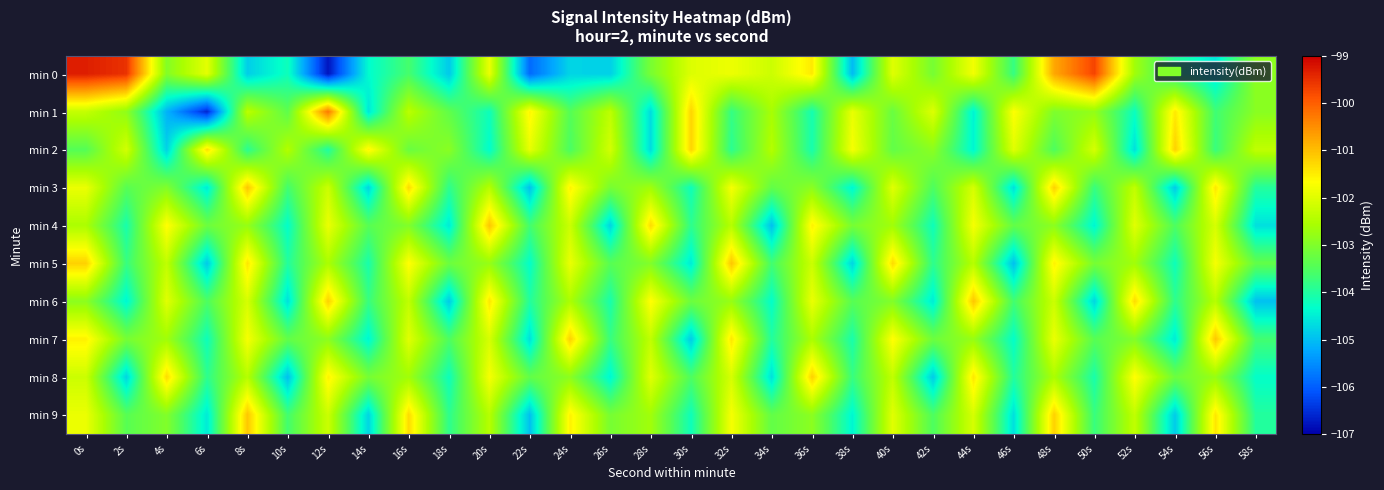

Reading left to right, list all the values displayed in this chart.

min 0: 0s=-99.3	2s=-99.5	4s=-103.0	6s=-101.9	8s=-104.8	10s=-104.2	12s=-106.8	14s=-104.4	16s=-103.6	18s=-104.9	20s=-101.9	22s=-105.9	24s=-104.8	26s=-104.8	28s=-103.1	30s=-102.0	32s=-101.8	34s=-102.2	36s=-101.5	38s=-105.0	40s=-102.0	42s=-103.1	44s=-101.8	46s=-103.8	48s=-100.8	50s=-99.7	52s=-102.6	54s=-103.9	56s=-104.6	58s=-102.9
min 1: 0s=-102.3	2s=-102.8	4s=-105.1	6s=-106.6	8s=-102.4	10s=-103.4	12s=-100.3	14s=-104.6	16s=-102.4	18s=-103.3	20s=-104.2	22s=-101.6	24s=-103.5	26s=-102.3	28s=-104.7	30s=-101.2	32s=-103.8	34s=-102.6	36s=-104.1	38s=-101.9	40s=-103.2	42s=-102.0	44s=-104.5	46s=-101.7	48s=-103.0	50s=-102.8	52s=-104.2	54s=-101.5	56s=-103.7	58s=-102.9
min 2: 0s=-103.5	2s=-102.1	4s=-104.8	6s=-101.3	8s=-103.9	10s=-102.5	12s=-104.0	14s=-101.6	16s=-103.2	18s=-102.9	20s=-104.3	22s=-101.9	24s=-103.6	26s=-102.1	28s=-104.7	30s=-101.2	32s=-103.9	34s=-102.4	36s=-104.1	38s=-101.8	40s=-103.3	42s=-102.9	44s=-104.4	46s=-102.0	48s=-103.5	50s=-102.1	52s=-104.6	54s=-101.2	56s=-103.8	58s=-102.3
min 3: 0s=-101.9	2s=-103.4	4s=-103.0	6s=-104.5	8s=-101.1	10s=-103.6	12s=-102.2	14s=-104.8	16s=-101.3	18s=-103.9	20s=-102.4	22s=-105.0	24s=-101.5	26s=-103.1	28s=-102.6	30s=-104.2	32s=-101.8	34s=-103.3	36s=-102.9	38s=-104.4	40s=-102.0	42s=-103.5	44s=-102.1	46s=-104.6	48s=-101.2	50s=-103.8	52s=-102.3	54s=-104.9	56s=-101.4	58s=-104.0
min 4: 0s=-102.5	2s=-104.1	4s=-101.6	6s=-103.2	8s=-102.8	10s=-104.3	12s=-101.9	14s=-103.4	16s=-103.0	18s=-104.5	20s=-101.1	22s=-103.6	24s=-102.2	26s=-104.8	28s=-101.3	30s=-103.9	32s=-102.4	34s=-105.0	36s=-101.5	38s=-103.1	40s=-102.6	42s=-104.2	44s=-101.8	46s=-103.3	48s=-102.9	50s=-104.4	52s=-102.0	54s=-103.5	56s=-102.1	58s=-104.6
min 5: 0s=-101.2	2s=-103.8	4s=-102.3	6s=-104.9	8s=-101.4	10s=-104.0	12s=-102.5	14s=-104.1	16s=-101.6	18s=-103.2	20s=-102.8	22s=-104.3	24s=-101.9	26s=-103.4	28s=-103.0	30s=-104.5	32s=-101.1	34s=-103.6	36s=-102.2	38s=-104.8	40s=-101.3	42s=-103.9	44s=-102.4	46s=-105.0	48s=-101.5	50s=-103.1	52s=-102.6	54s=-104.2	56s=-101.8	58s=-103.3
min 6: 0s=-102.9	2s=-104.4	4s=-102.0	6s=-103.5	8s=-102.1	10s=-104.6	12s=-101.2	14s=-103.8	16s=-102.3	18s=-104.9	20s=-101.4	22s=-104.0	24s=-102.5	26s=-104.1	28s=-101.6	30s=-103.2	32s=-102.8	34s=-104.3	36s=-101.9	38s=-103.4	40s=-103.0	42s=-104.5	44s=-101.1	46s=-103.6	48s=-102.2	50s=-104.8	52s=-101.3	54s=-103.9	56s=-102.4	58s=-105.0
min 7: 0s=-101.5	2s=-103.1	4s=-102.6	6s=-104.2	8s=-101.8	10s=-103.3	12s=-102.9	14s=-104.4	16s=-102.0	18s=-103.5	20s=-102.1	22s=-104.6	24s=-101.2	26s=-103.8	28s=-102.3	30s=-104.9	32s=-101.4	34s=-104.0	36s=-102.5	38s=-104.1	40s=-101.6	42s=-103.2	44s=-102.8	46s=-104.3	48s=-101.9	50s=-103.4	52s=-103.0	54s=-104.5	56s=-101.1	58s=-103.6
min 8: 0s=-102.2	2s=-104.8	4s=-101.3	6s=-103.9	8s=-102.4	10s=-105.0	12s=-101.5	14s=-103.1	16s=-102.6	18s=-104.2	20s=-101.8	22s=-103.3	24s=-102.9	26s=-104.4	28s=-102.0	30s=-103.5	32s=-102.1	34s=-104.6	36s=-101.2	38s=-103.8	40s=-102.3	42s=-104.9	44s=-101.4	46s=-104.0	48s=-102.5	50s=-104.1	52s=-101.6	54s=-103.2	56s=-102.8	58s=-104.3
min 9: 0s=-101.9	2s=-103.4	4s=-103.0	6s=-104.5	8s=-101.1	10s=-103.6	12s=-102.2	14s=-104.8	16s=-101.3	18s=-103.9	20s=-102.4	22s=-105.0	24s=-101.5	26s=-103.1	28s=-102.6	30s=-104.2	32s=-101.8	34s=-103.3	36s=-102.9	38s=-104.4	40s=-102.0	42s=-103.5	44s=-102.1	46s=-104.6	48s=-101.2	50s=-103.8	52s=-102.3	54s=-104.9	56s=-101.4	58s=-104.0